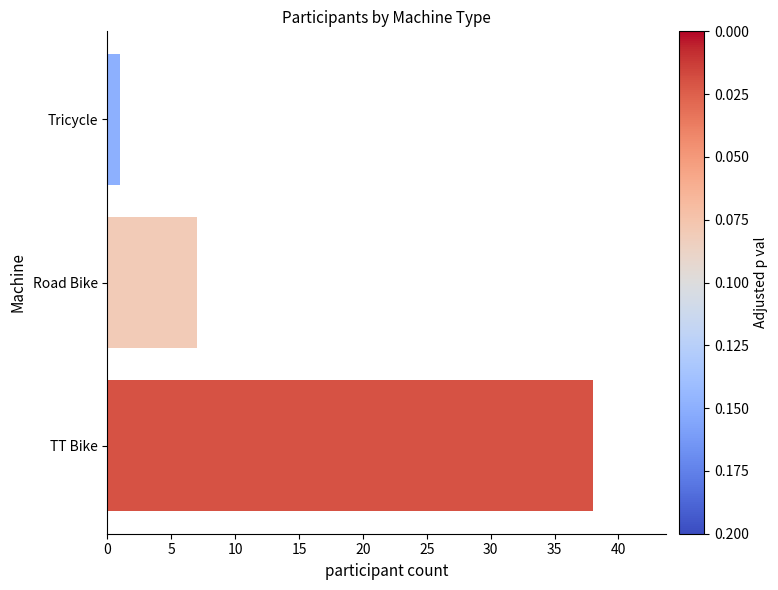

Count the number of categories in the chart.

3